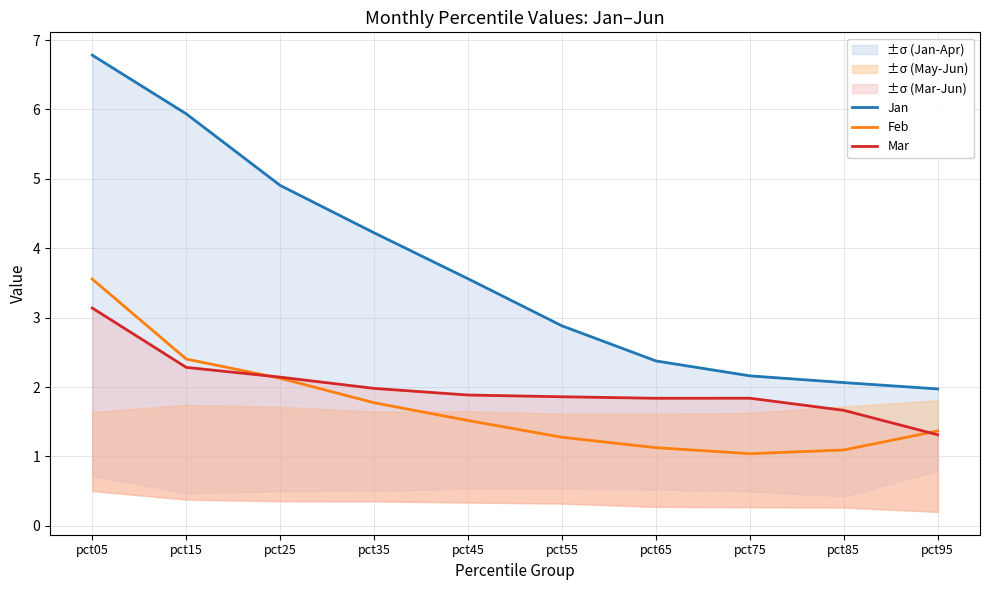

After their last crossing, which series has the higher values: Feb or Mar?

Feb